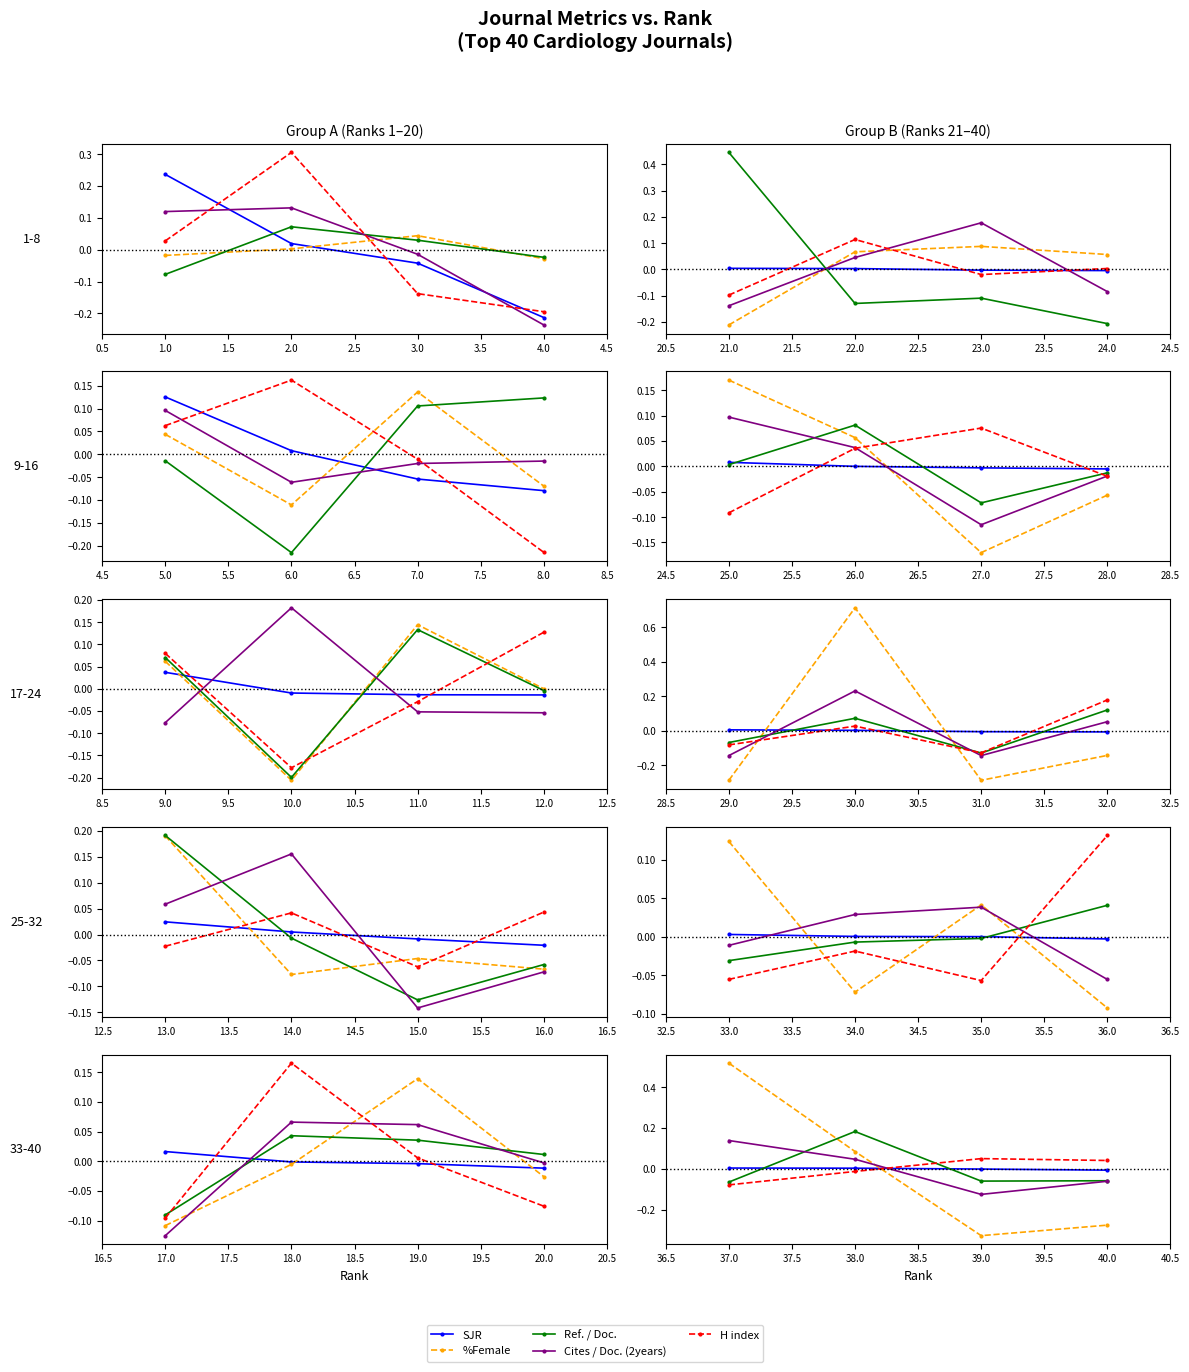

How many lines are shown in the chart?

5